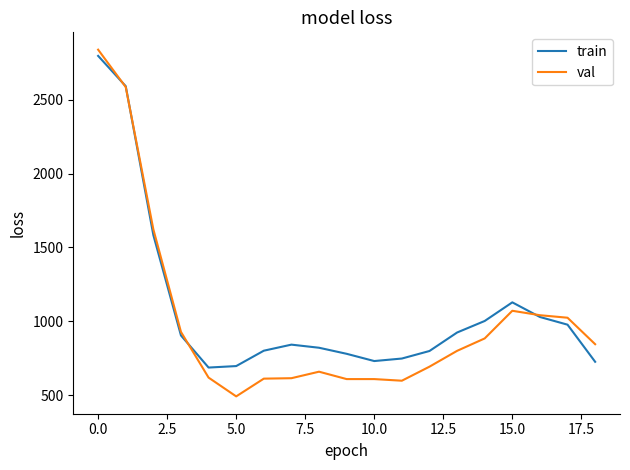

What is the maximum value for val?

2838